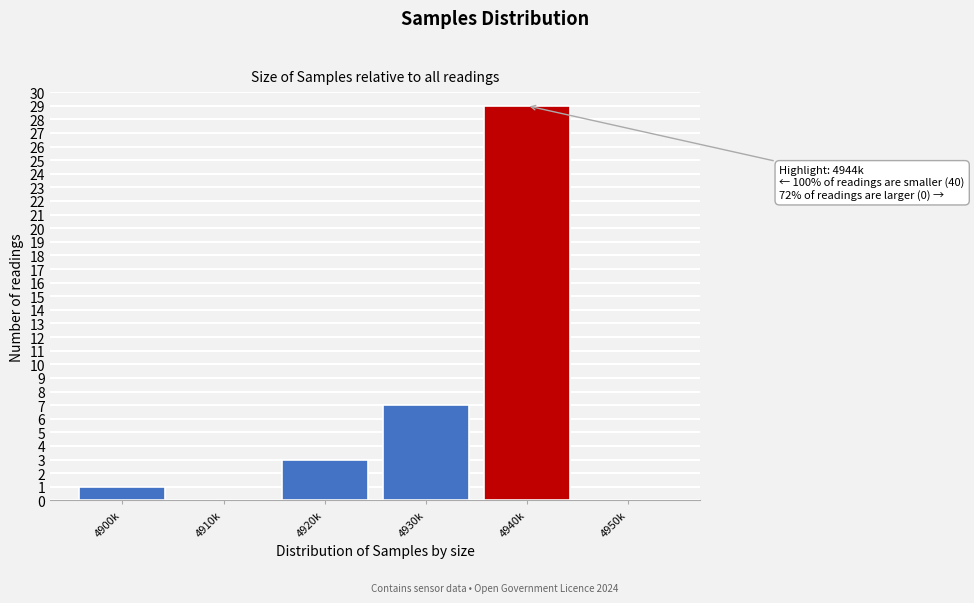

Reading right to left, what are all the values shown in this chart?

4950k=0	4940k=29	4930k=7	4920k=3	4910k=0	4900k=1